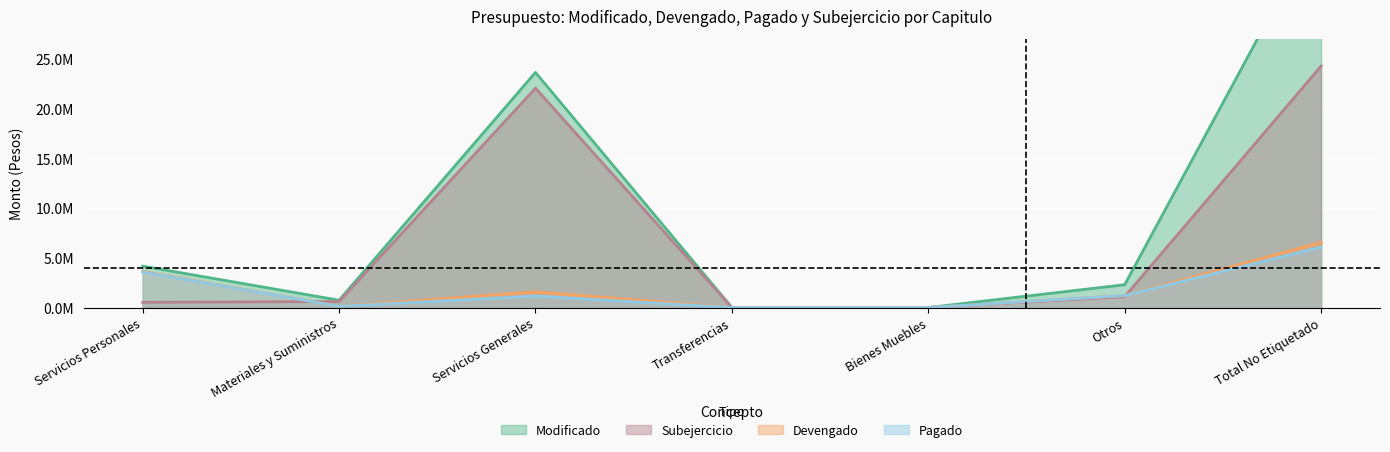

Between Materiales y Suministros and Servicios Generales, which series saw the biggest shift?

Modificado